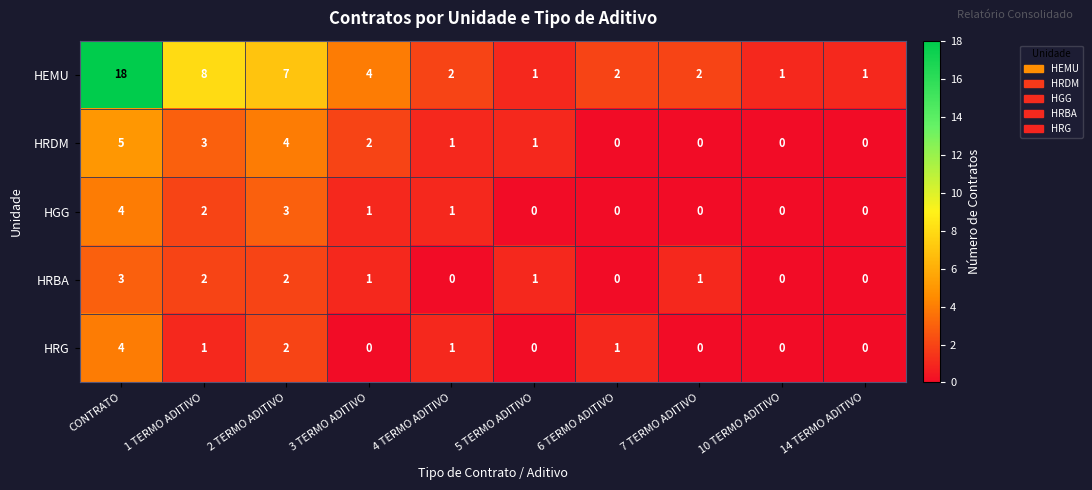

Where is HEMU nearest to the value 9?

1 TERMO ADITIVO